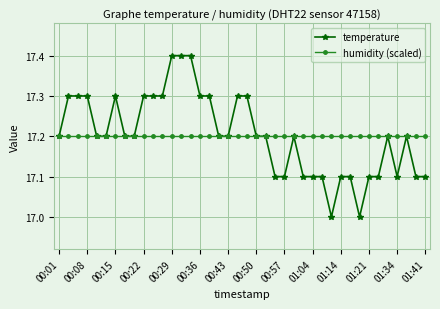

What is the value of the temperature point at the 36th from the left?

17.2